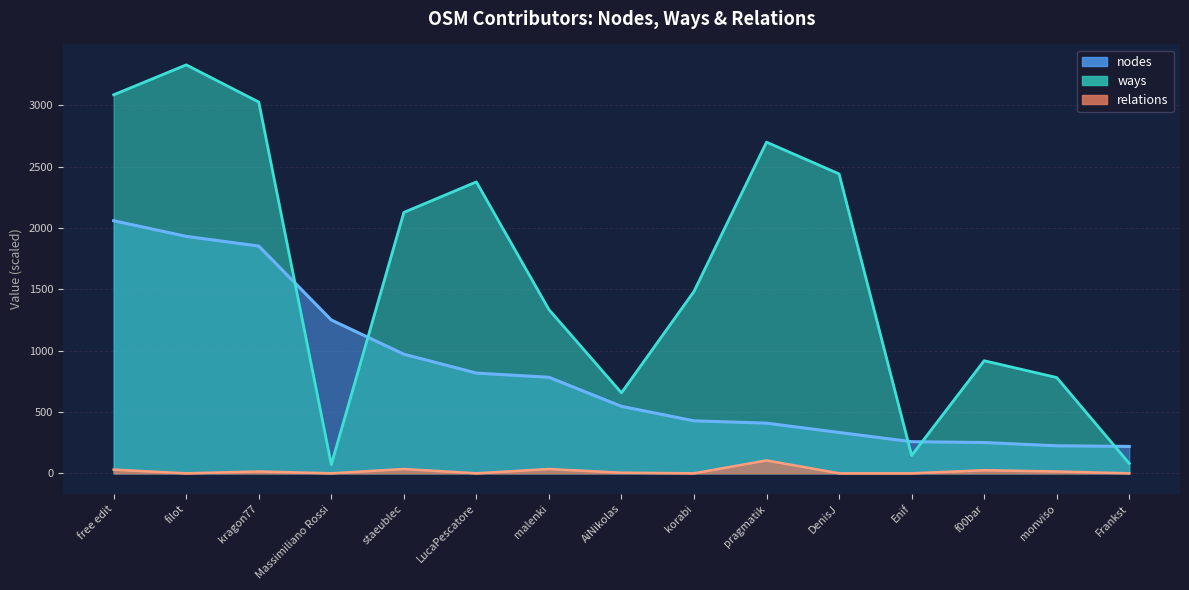

Between filot and Enif, which series saw the biggest shift?

ways